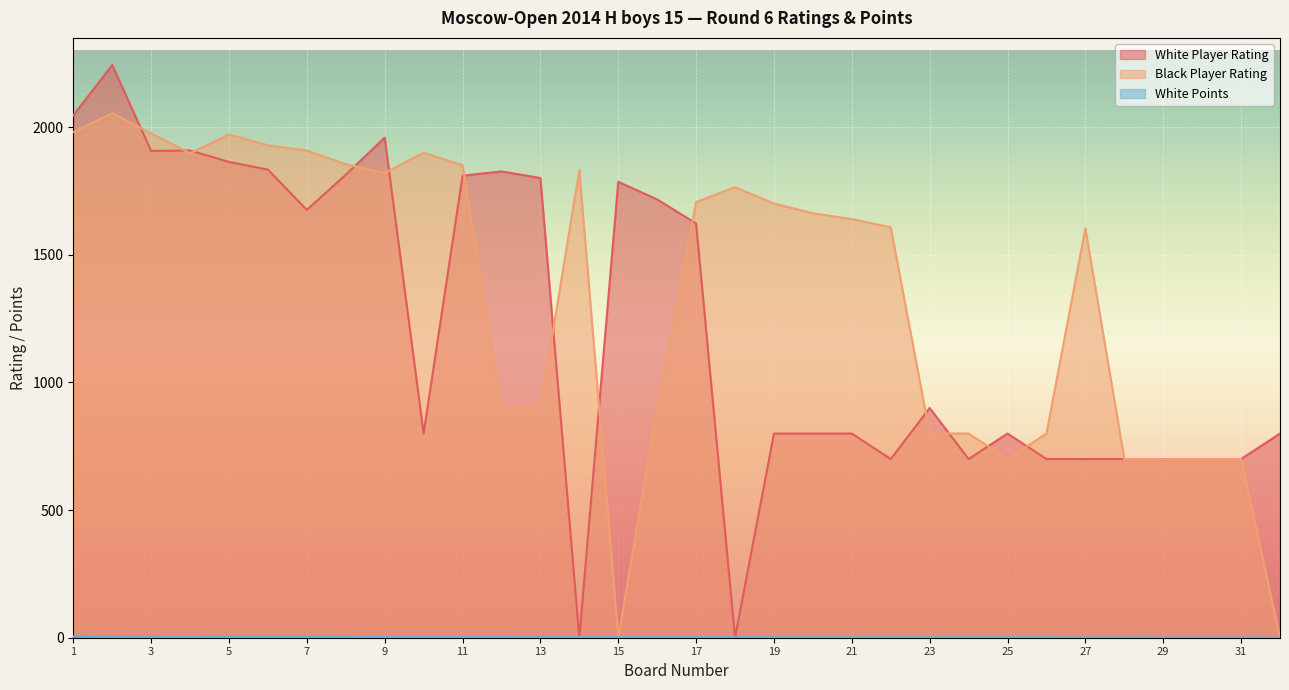

At which category does the chart reach its peak across all series?

2